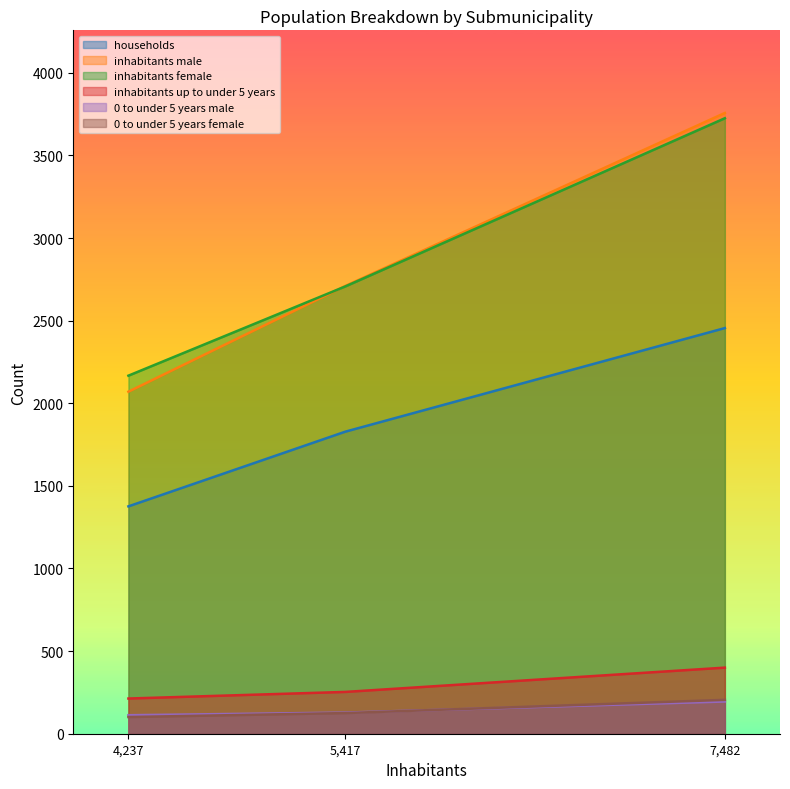

Which series has the widest spread of values?

inhabitants male